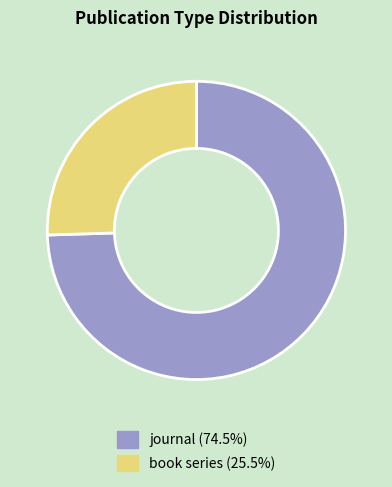

True or false: book series accounts for 25% of the total.

True